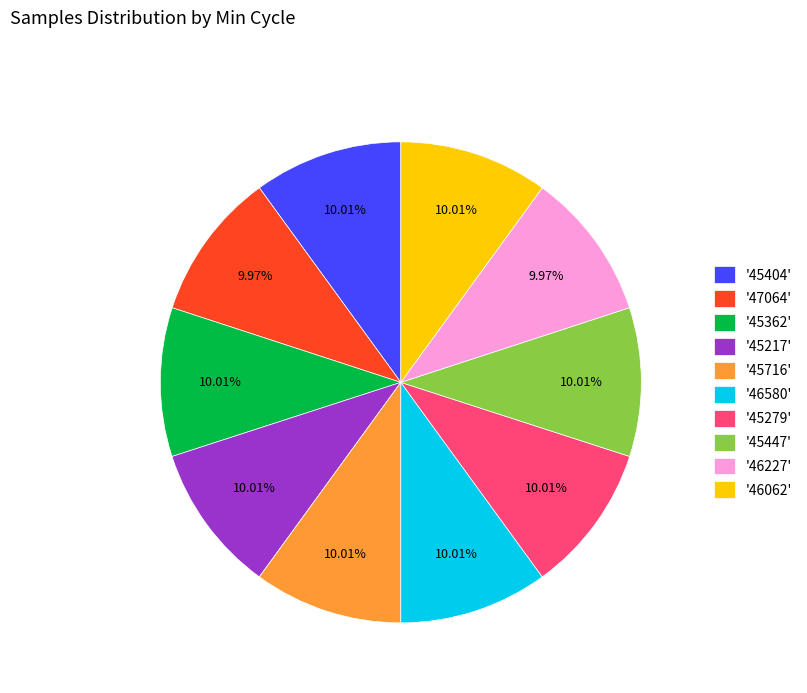

Approximately how many times larger is the value at '46227' compared to '47064'?

1.0